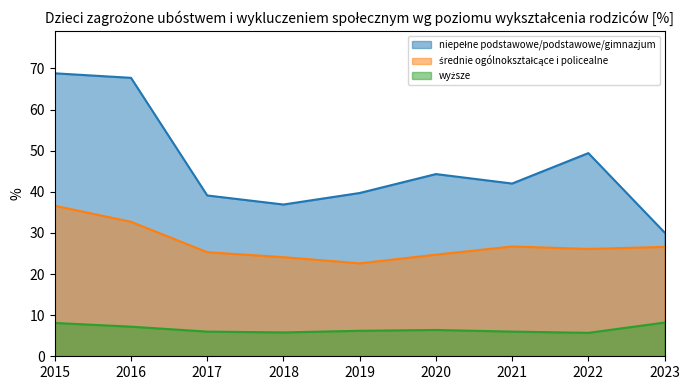

Which has a higher value, 2021 or 2018?

2021